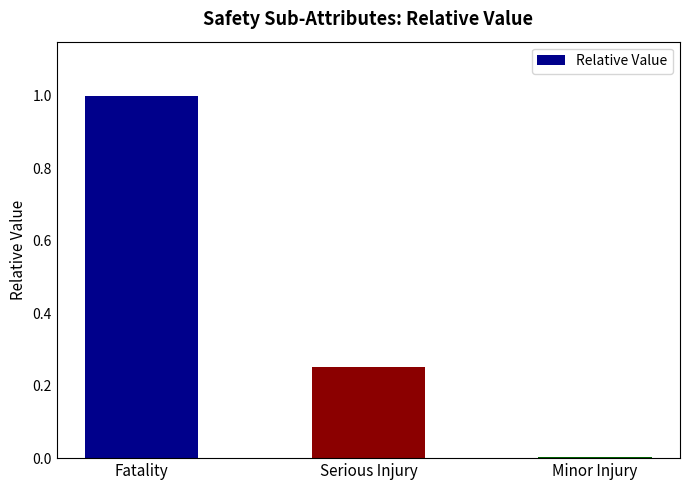

Which has a higher value, Minor Injury or Serious Injury?

Serious Injury